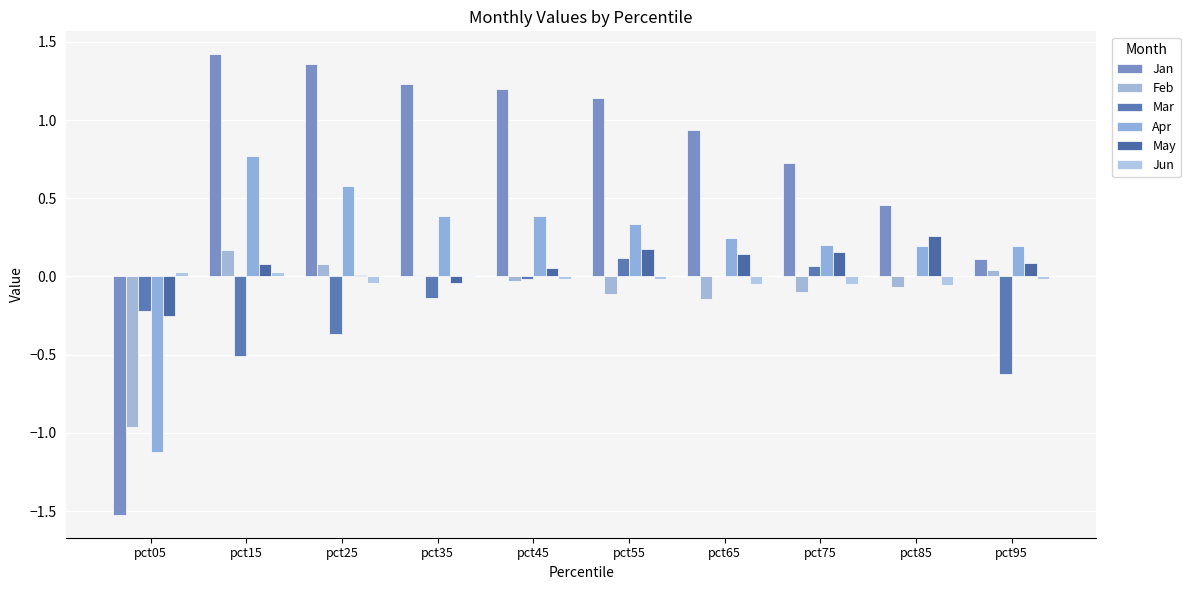

Rank the categories by Jun value from lowest to highest.

pct85, pct65, pct75, pct25, pct55, pct45, pct95, pct35, pct05, pct15